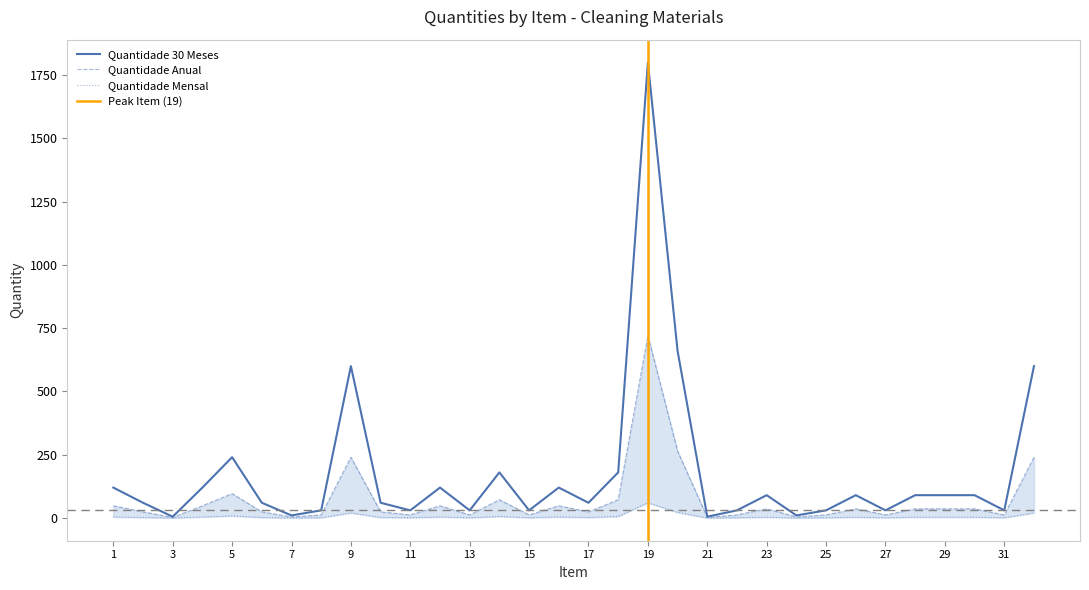

At how many categories does at least one series exceed 1333?

1